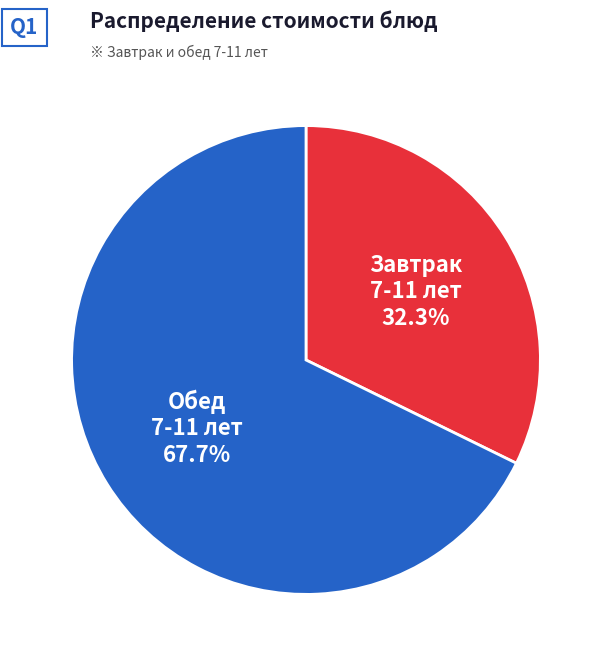

Rank the categories by value from highest to lowest.

Обед 7-11 лет, Завтрак 7-11 лет